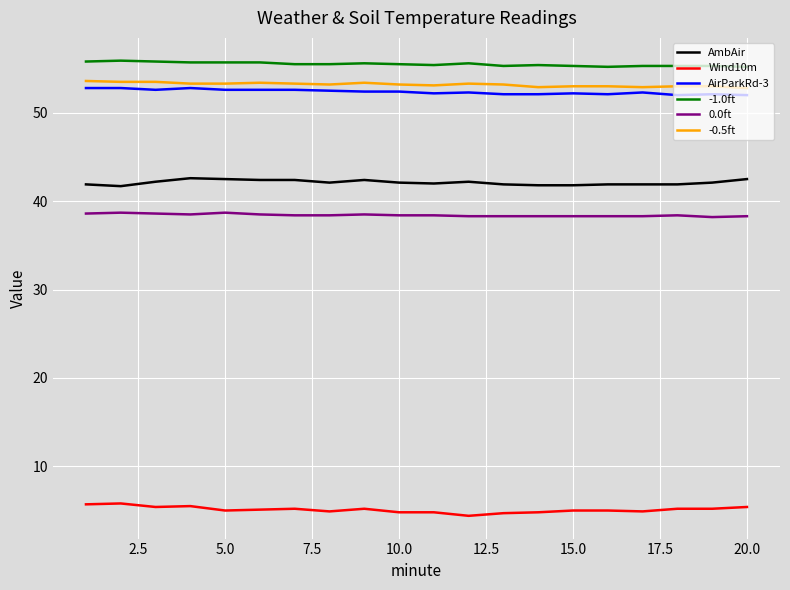

True or false: -1.0ft and Wind10m intersect in this chart.

False